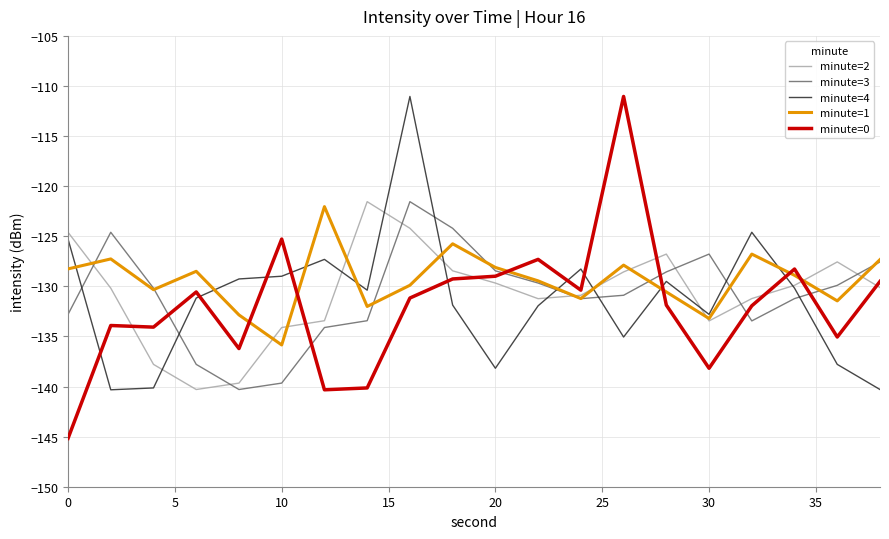

Which series ends up on top after the final intersection of minute=0 and minute=4?

minute=0